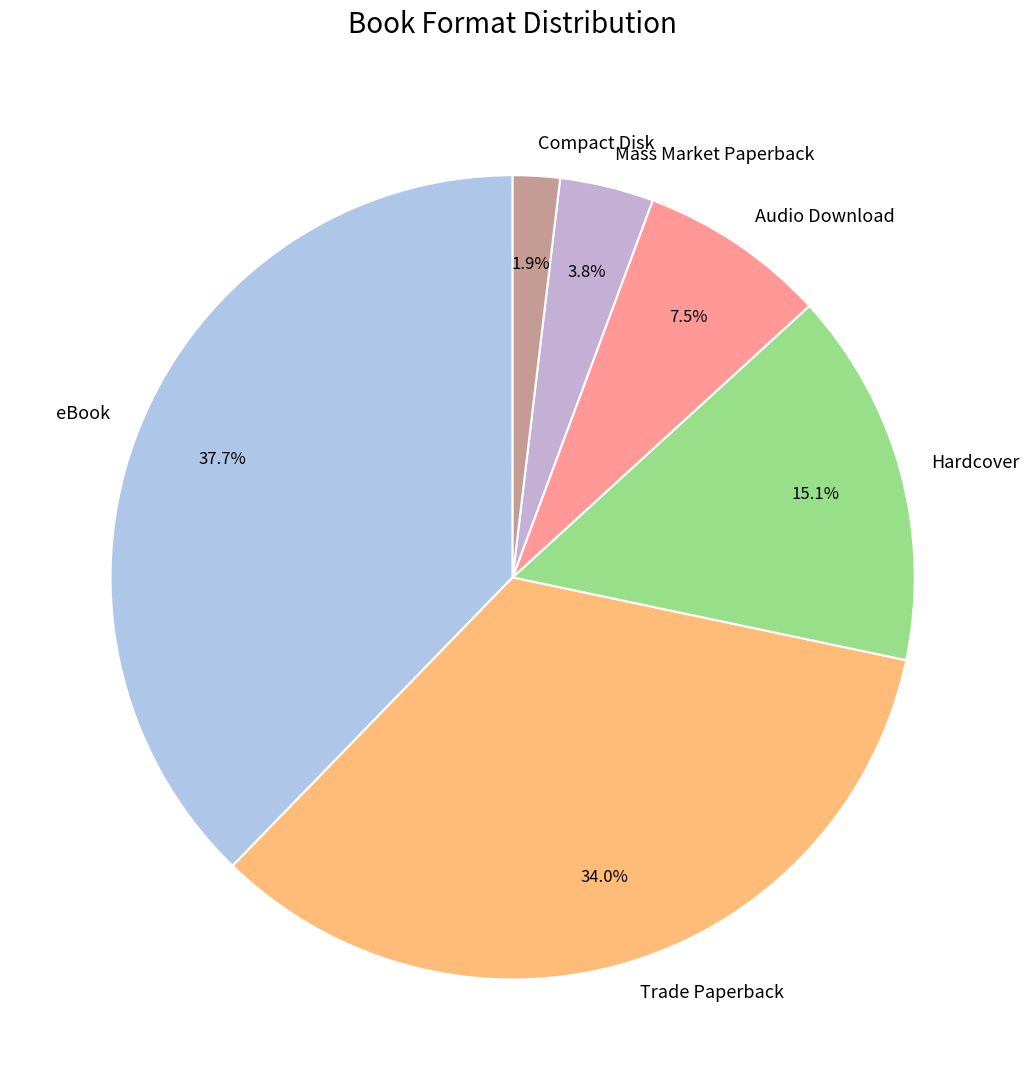

What is the ratio of the value at Hardcover to the value at Trade Paperback?

0.4